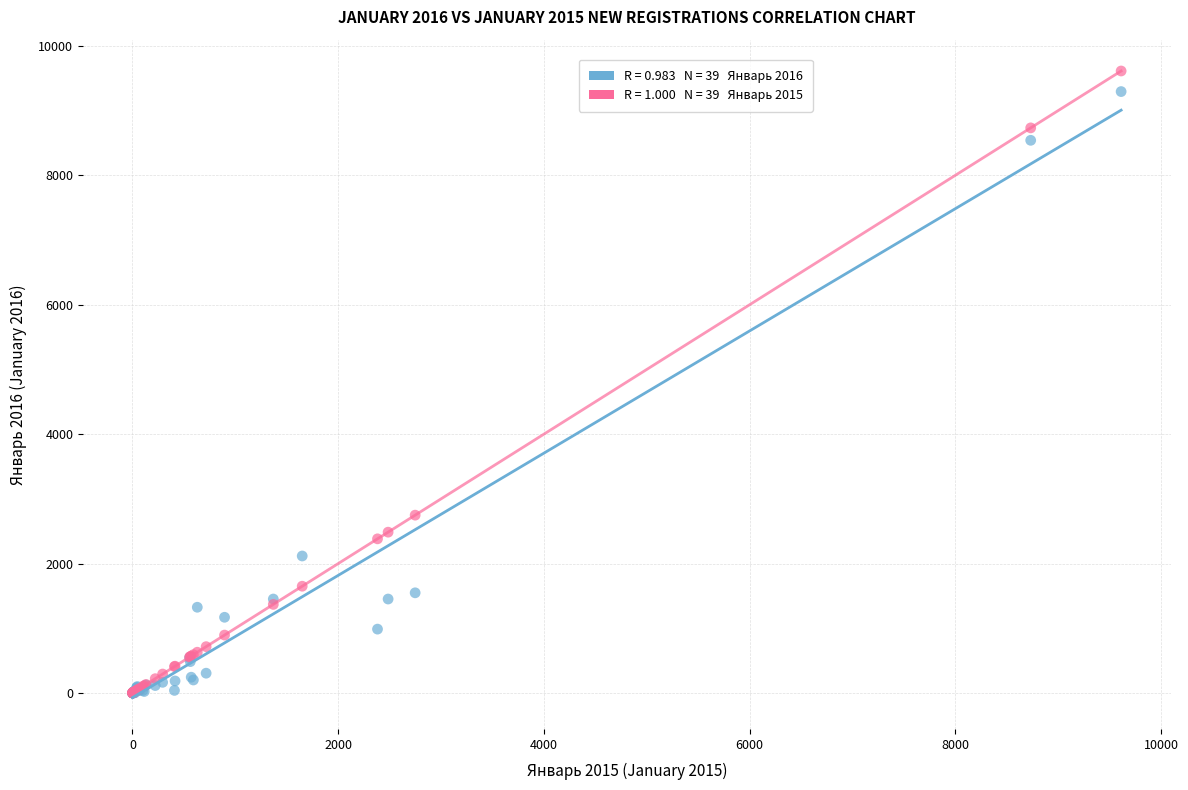

Across all series, what Y value is closest to 4805?

2748